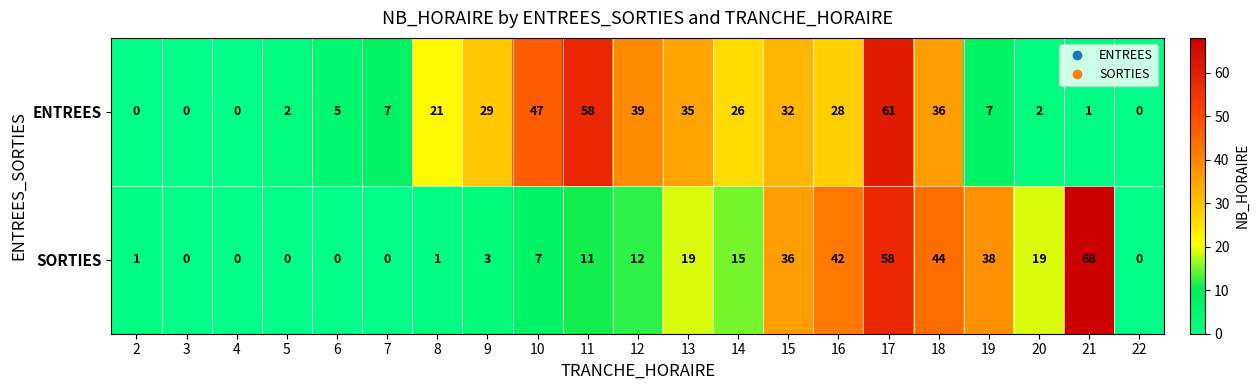

Which series has the largest total across all categories?

ENTREES